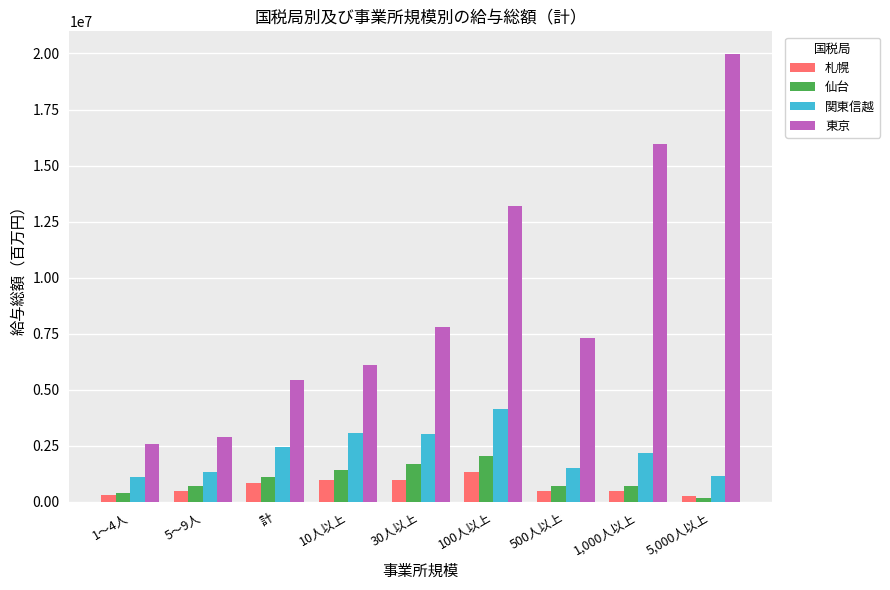

How many data points does each series have?

9